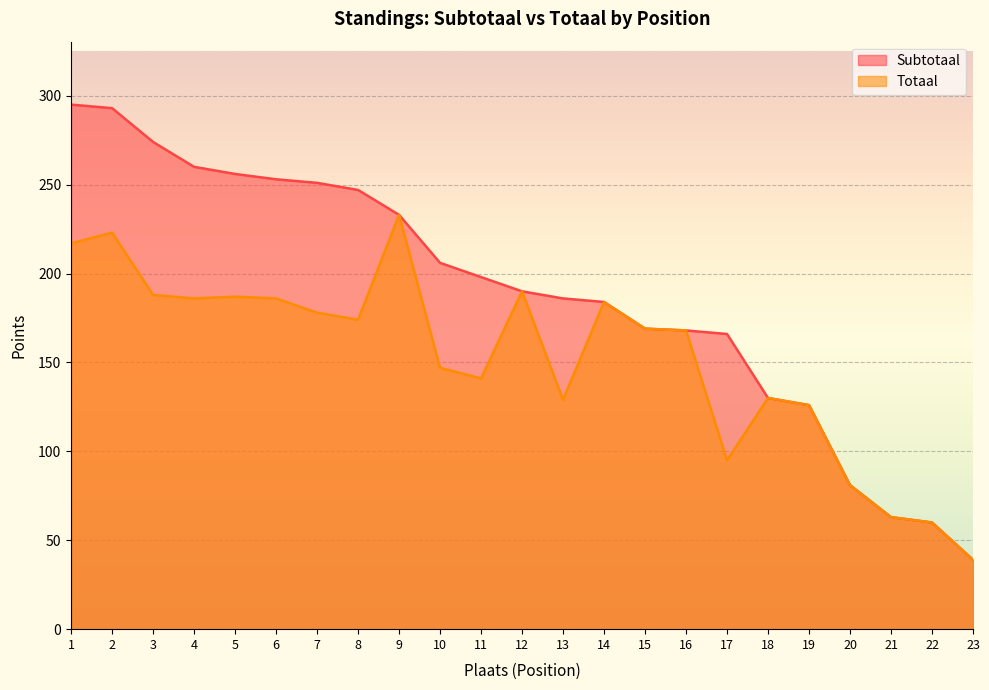

Rank the series by their maximum value, from highest to lowest.

Subtotaal, Totaal